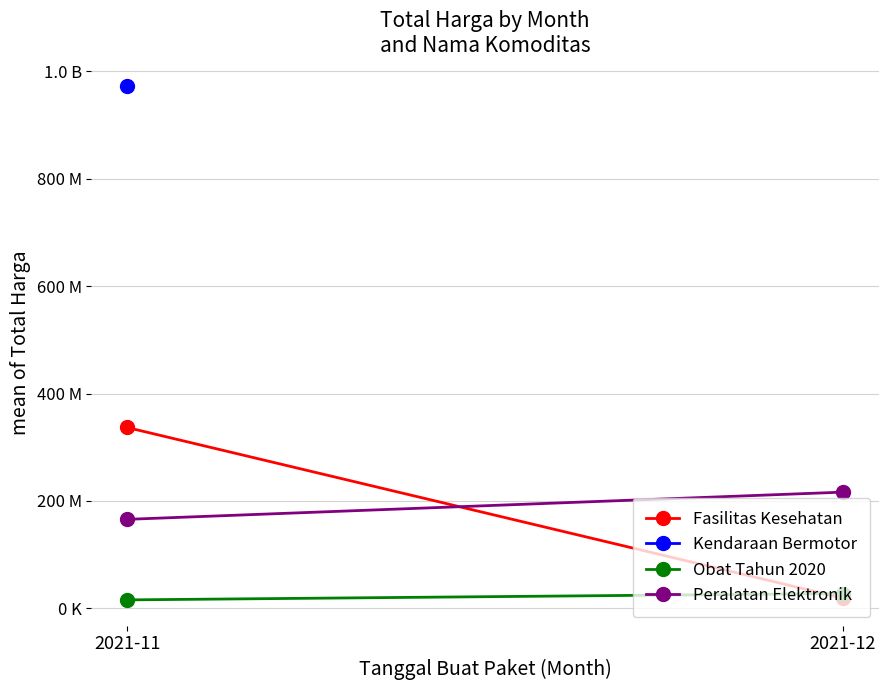

What is the difference between the maximum and minimum values in the Obat Tahun 2020 series?

11878122.0